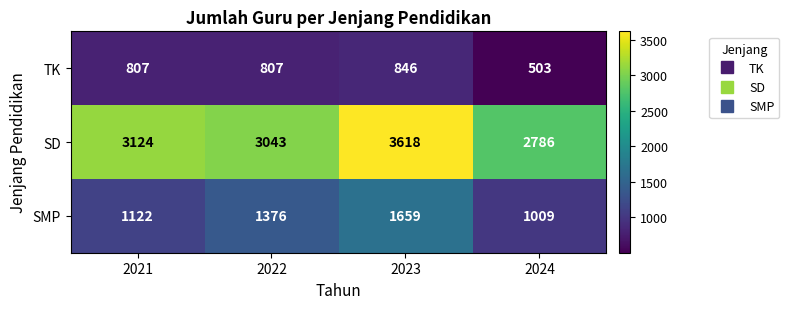

At which label is SMP closest to 1334?

2022